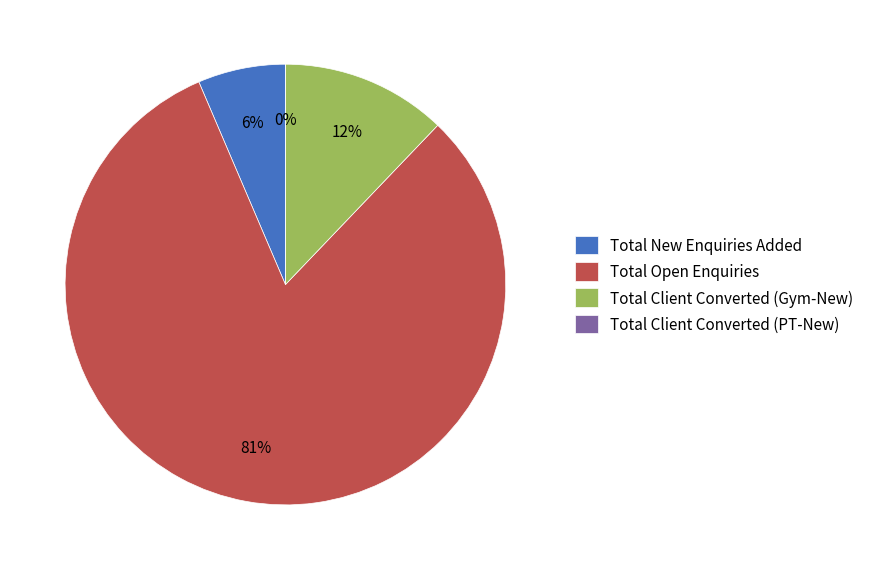

What percentage do Total Open Enquiries and Total Client Converted (Gym-New) together represent?

93.6%